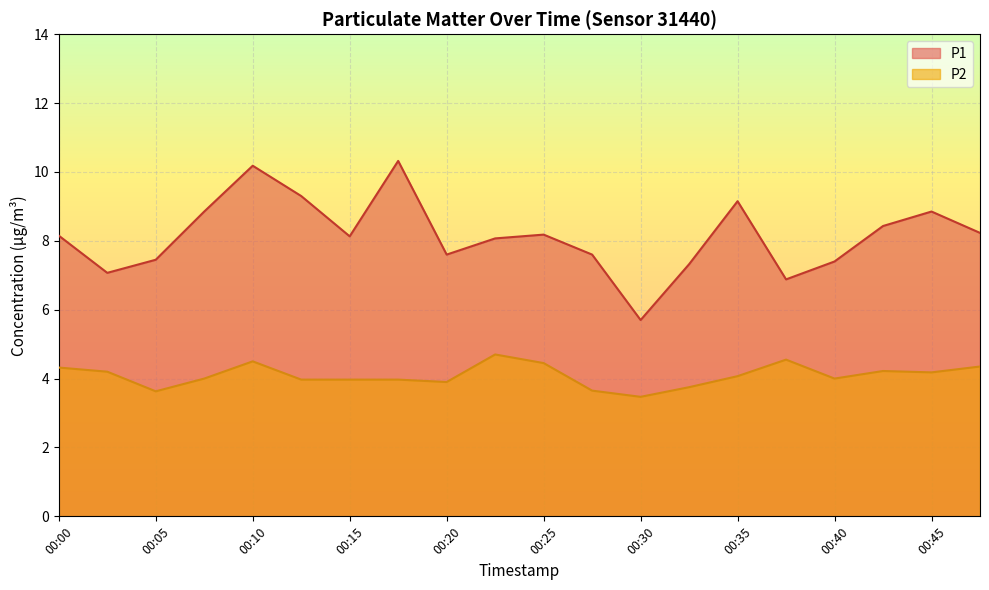

True or false: P1 and P2 cross at least once.

False